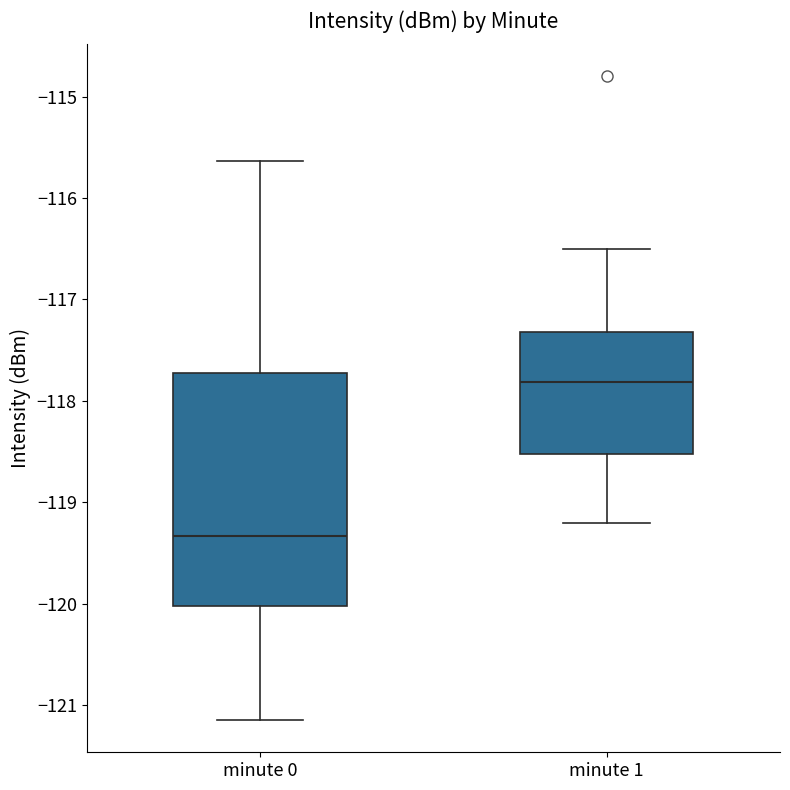

Comparing the boxes themselves (not the whiskers), which one is the tallest?

minute 0